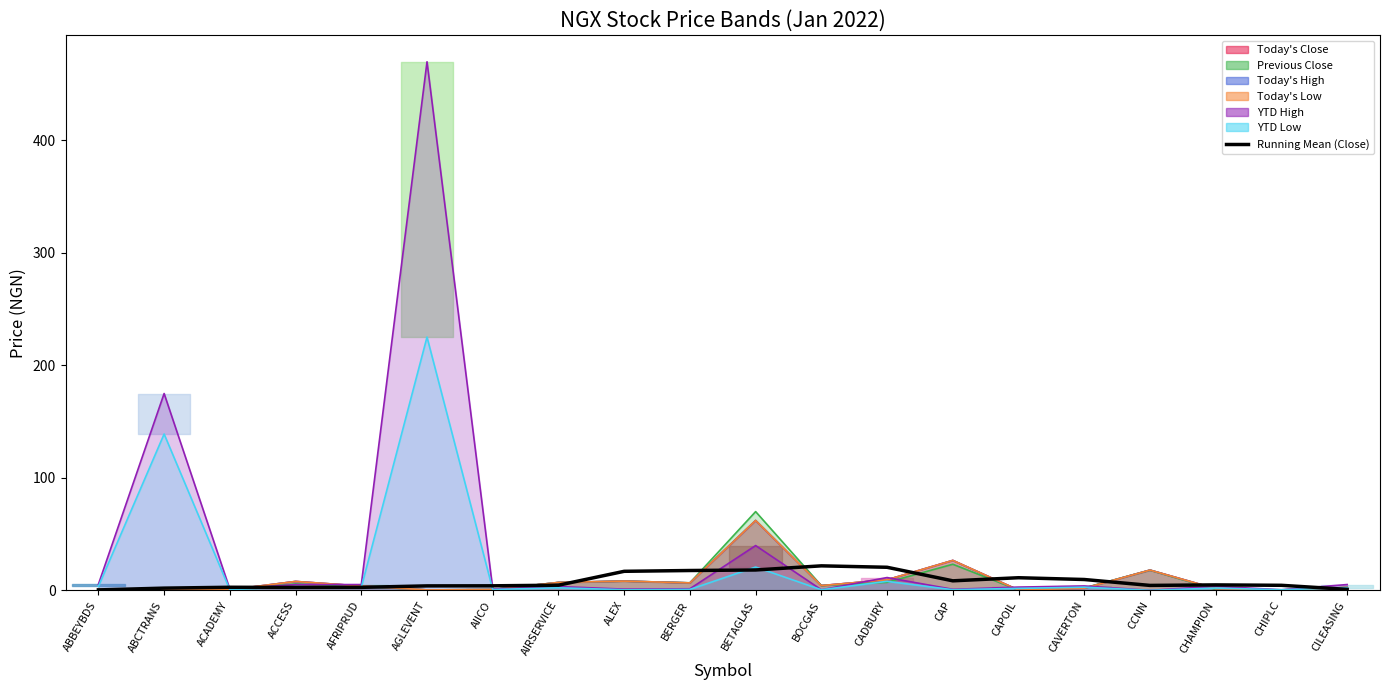

What is the difference between the second highest and minimum values?

20.1